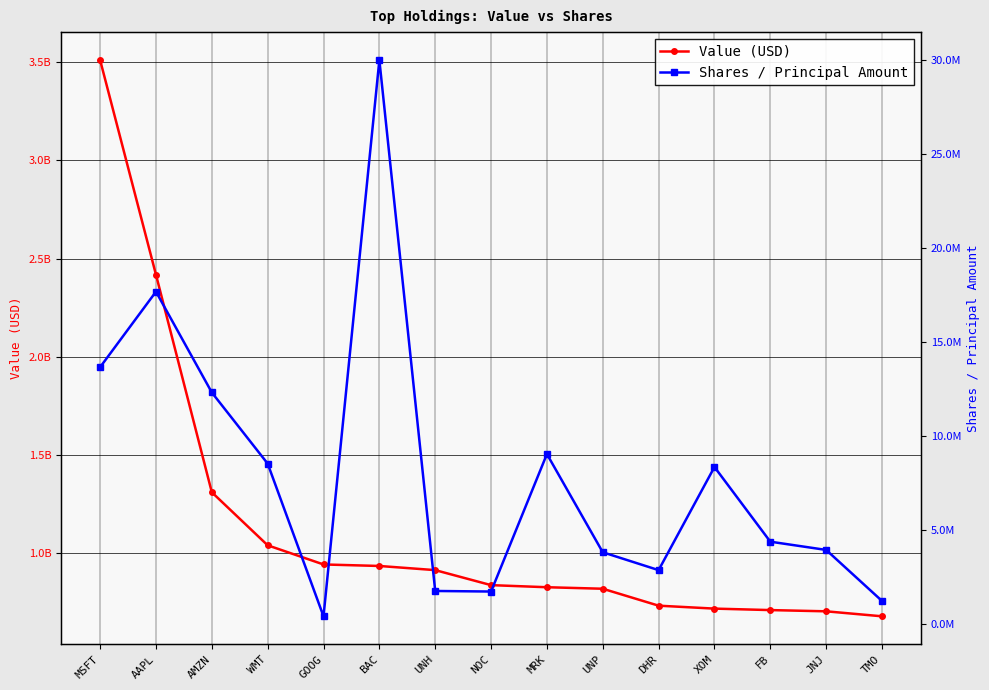

What position from the right is FB?

3